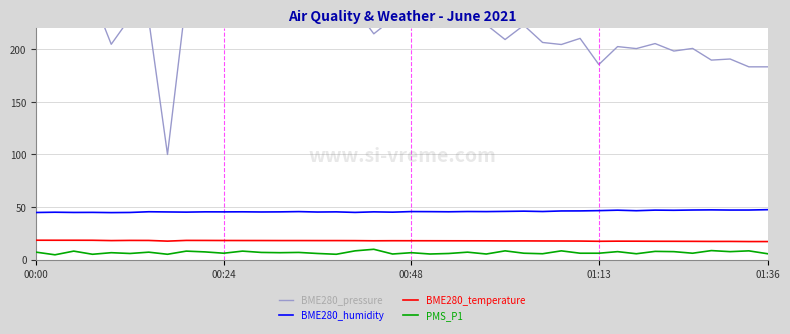

What is the value of the BME280_humidity point at the 38th from the left?

47.1